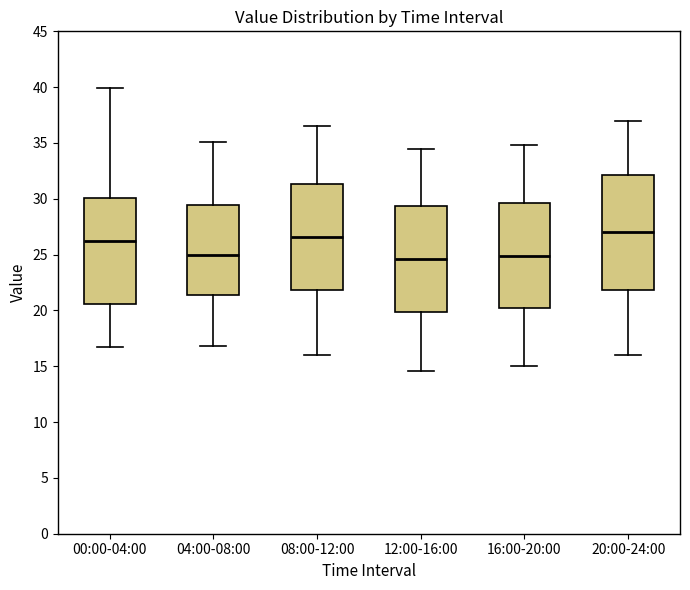

Which box is the tallest, from its lower edge to its upper edge?

20:00-24:00